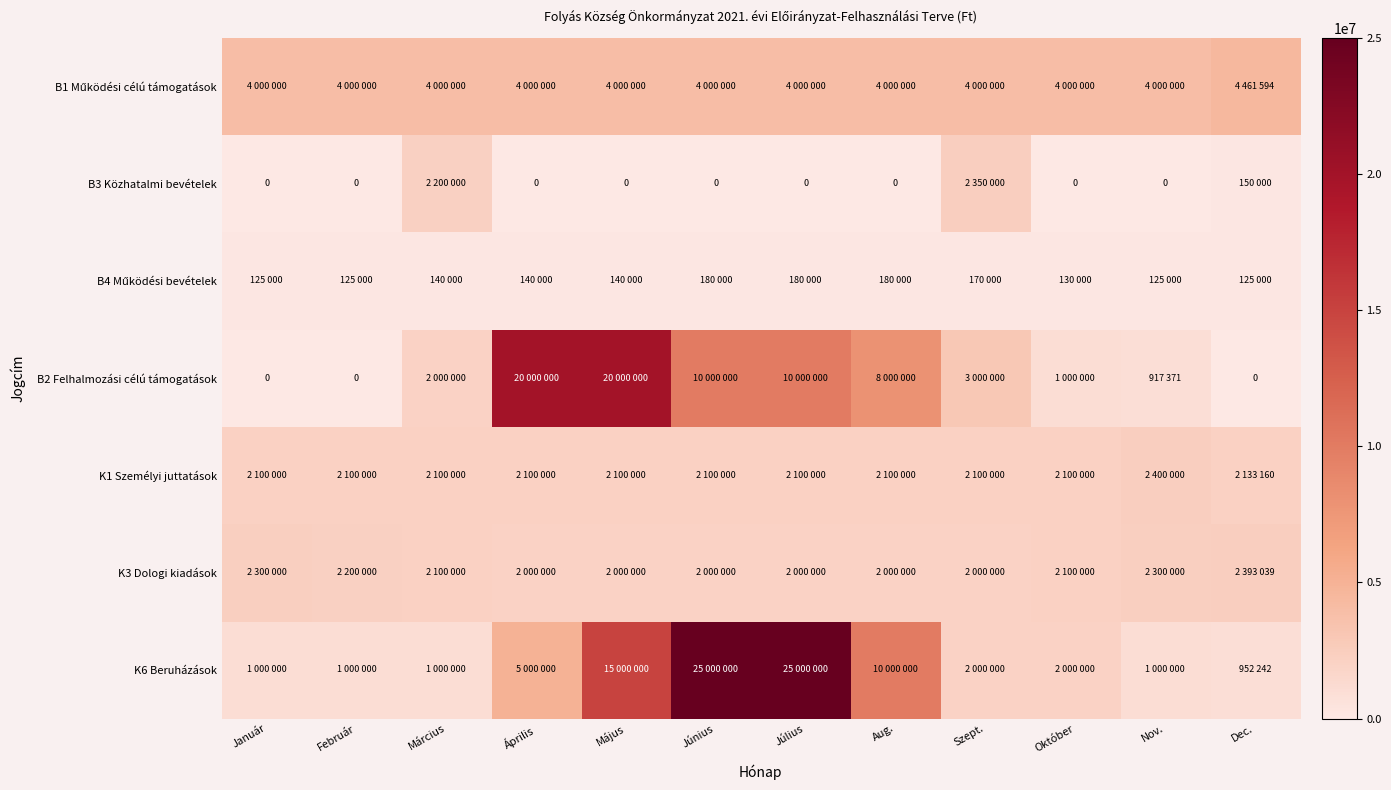

Is it true that B1 Működési célú támogatások equals 4000000 at Október?

True